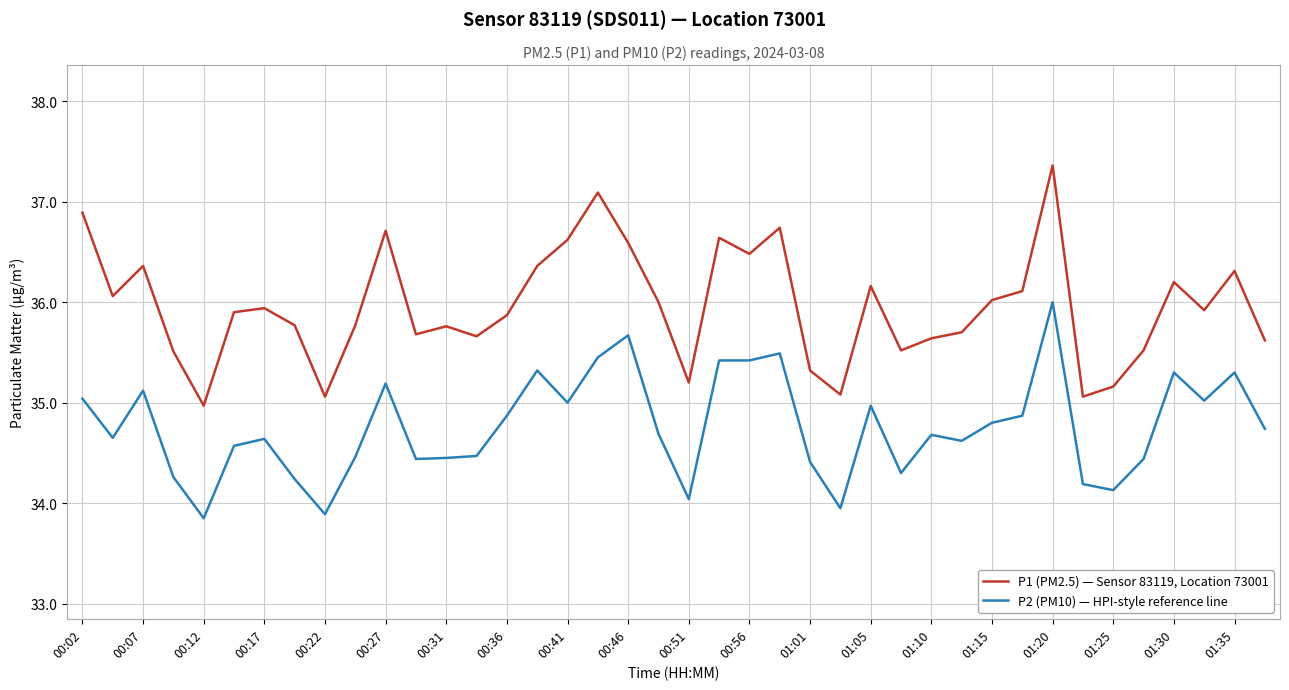

List the series in order of their overall mean, highest first.

P1 (PM2.5) — Sensor 83119, Location 73001, P2 (PM10) — HPI-style reference line